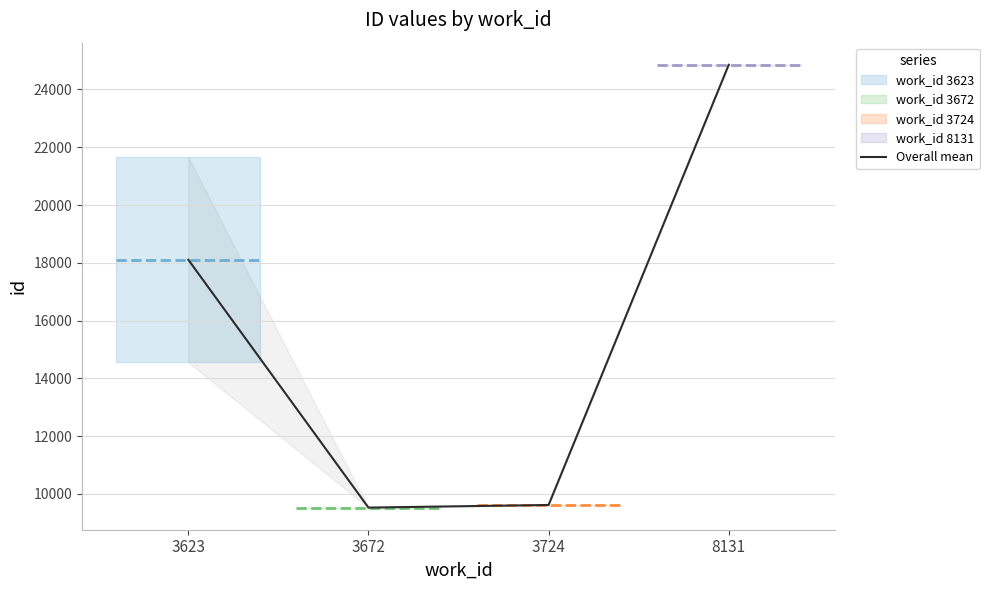

What is the value of the 4th point from the left?

24854.0